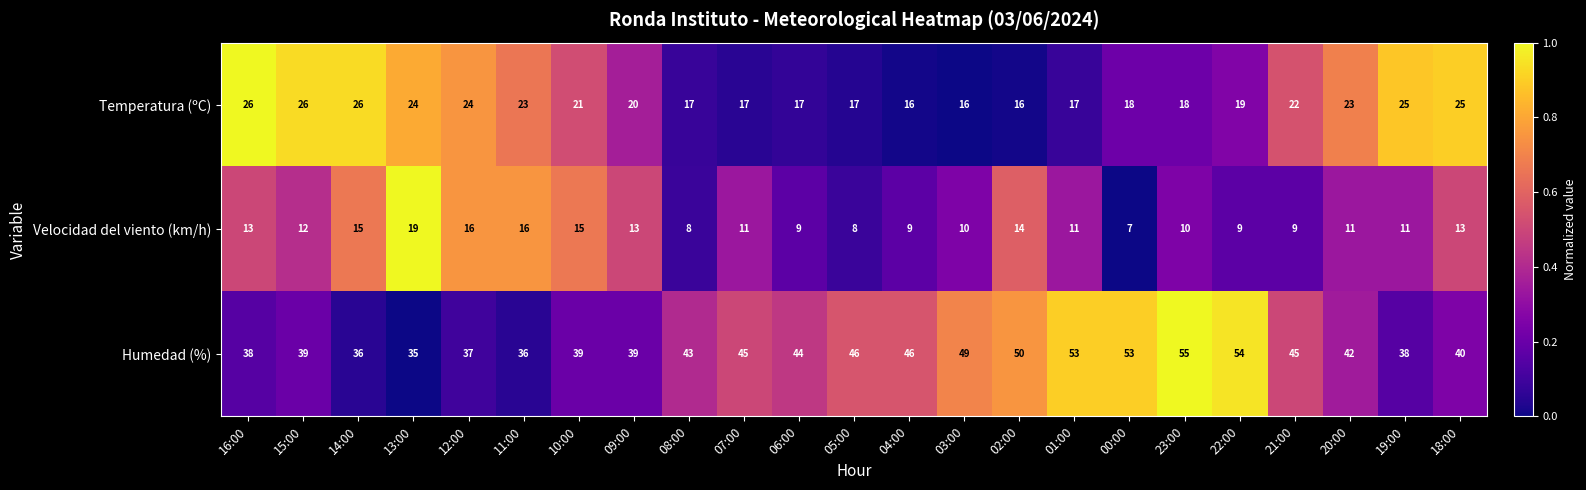

Count the number of data series in this chart.

3